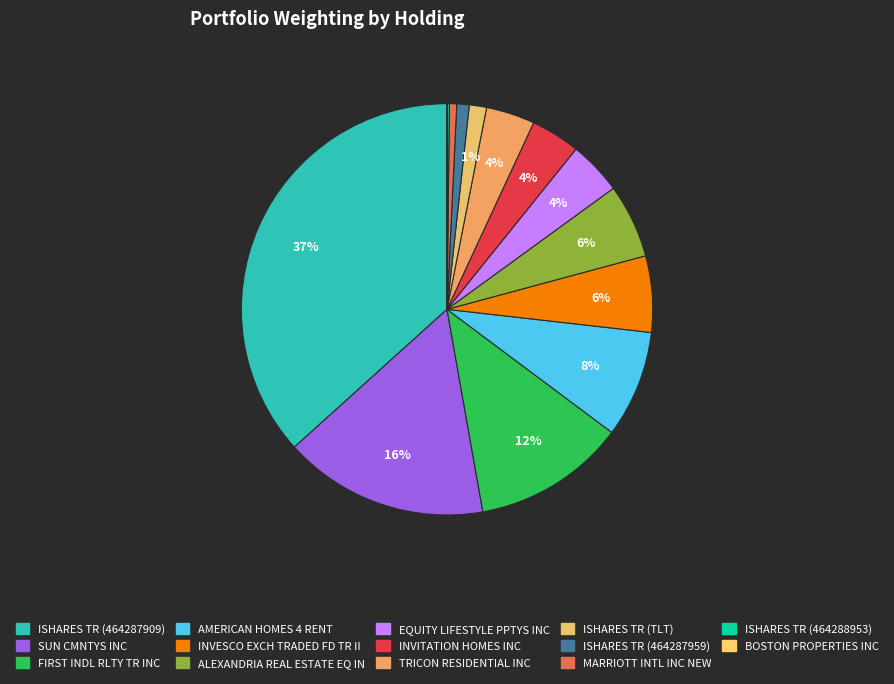

How many slices are in this pie chart?

14